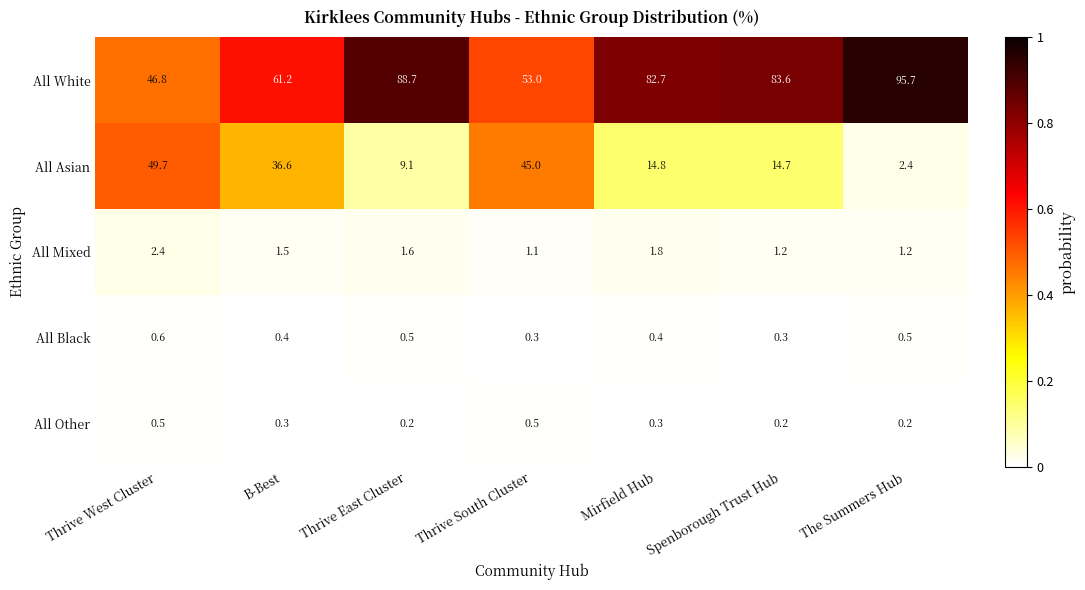

Is the value of All Other at B-Best greater than the value of All Mixed at B-Best?

No